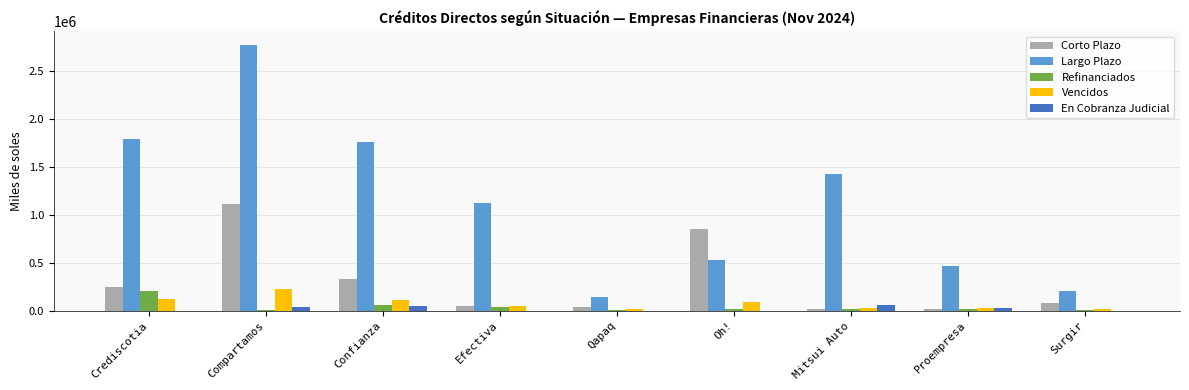

How many groups of bars are there?

9